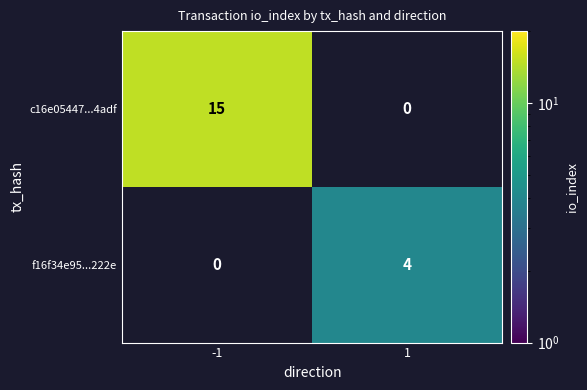

What is the difference between the c16e05447...4adf values at 1 and -1?

15